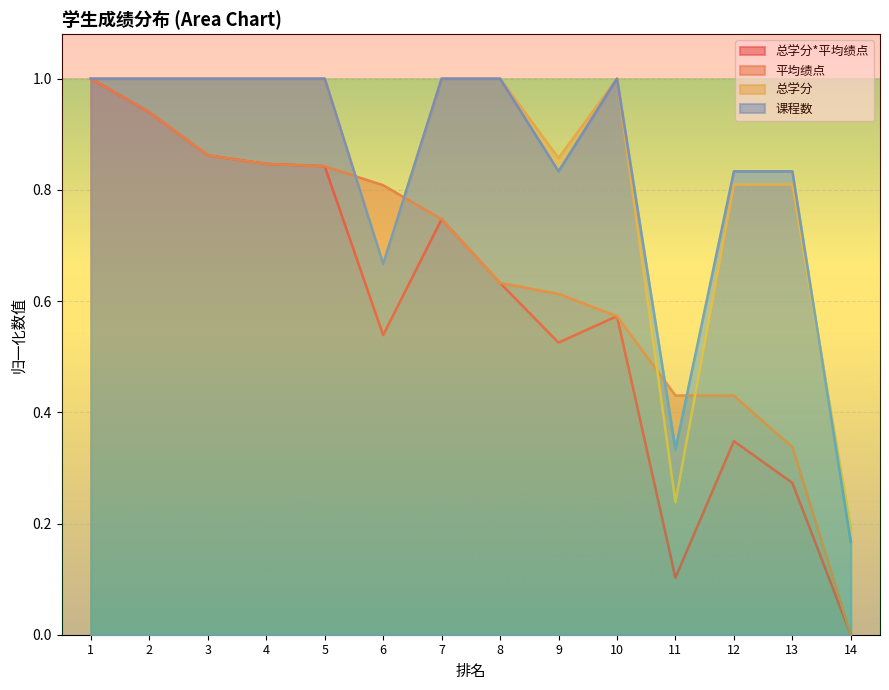

How many distinct data groups are displayed?

4